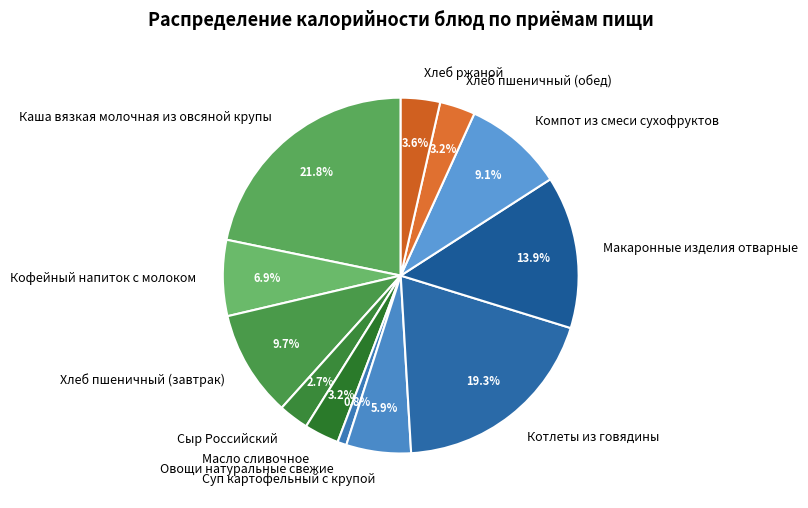

Is Котлеты из говядины the majority of the pie?

No